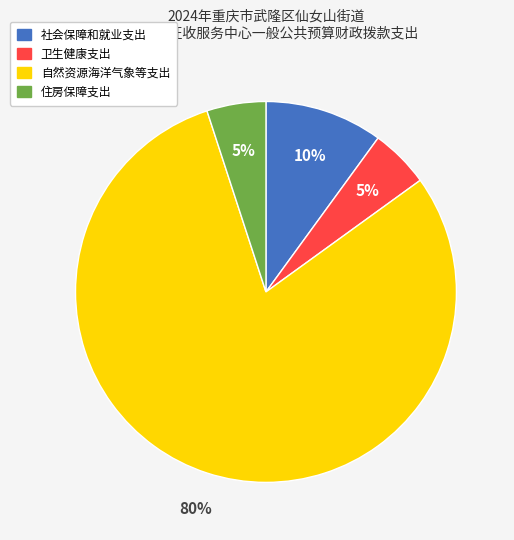

Is it true that 自然资源海洋气象等支出 is 86% of the pie?

False